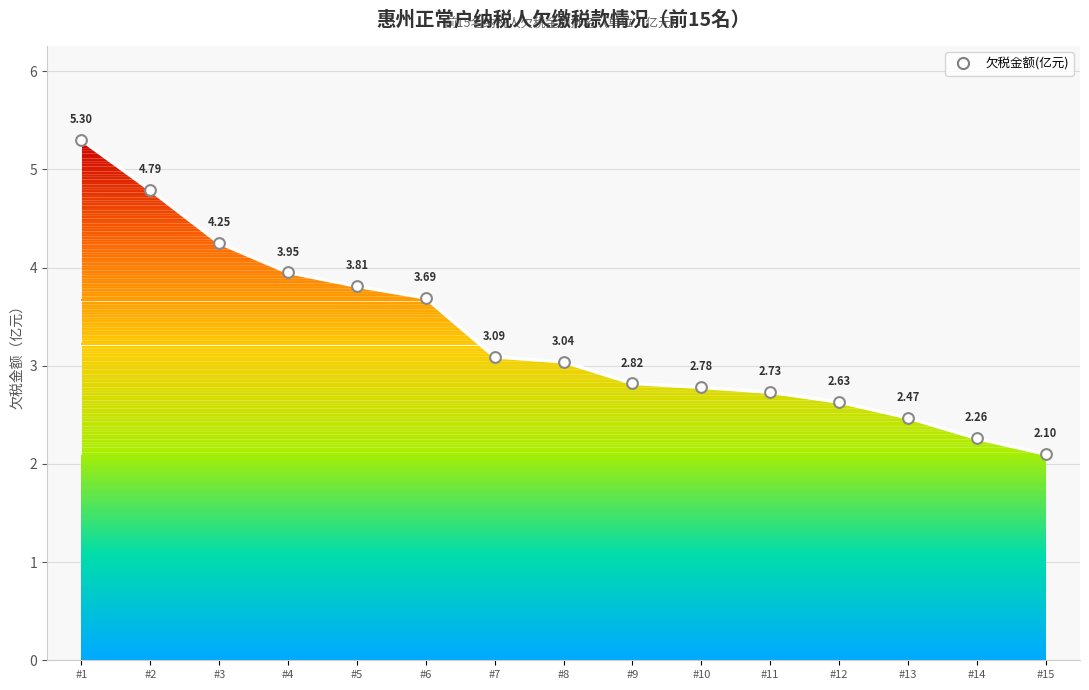

Approximately how many times larger is the value at #12 compared to #5?

0.7